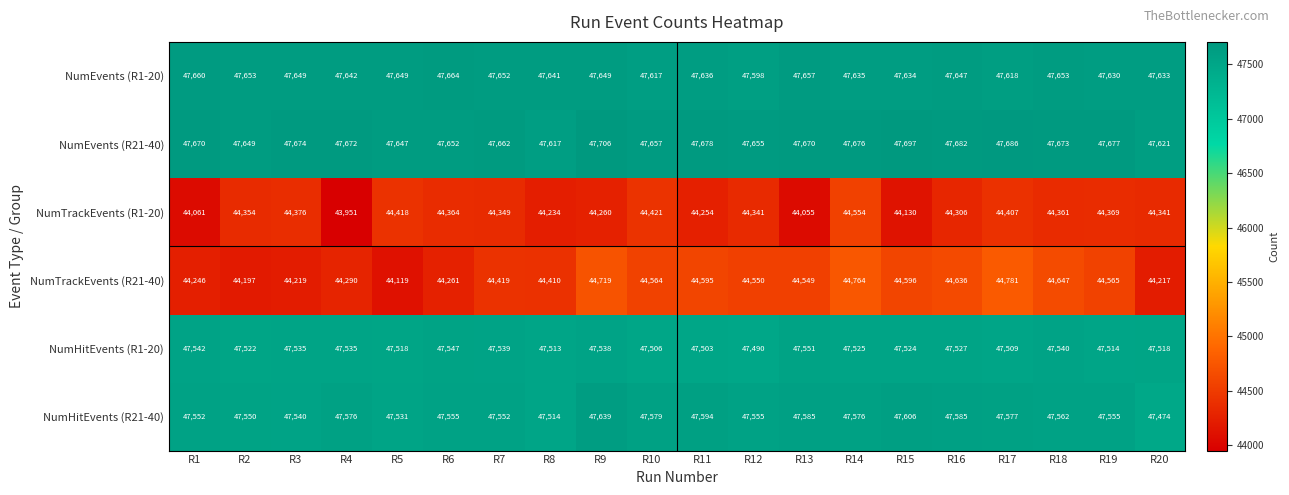

What is the spread (max minus min) of values at R20?

3416